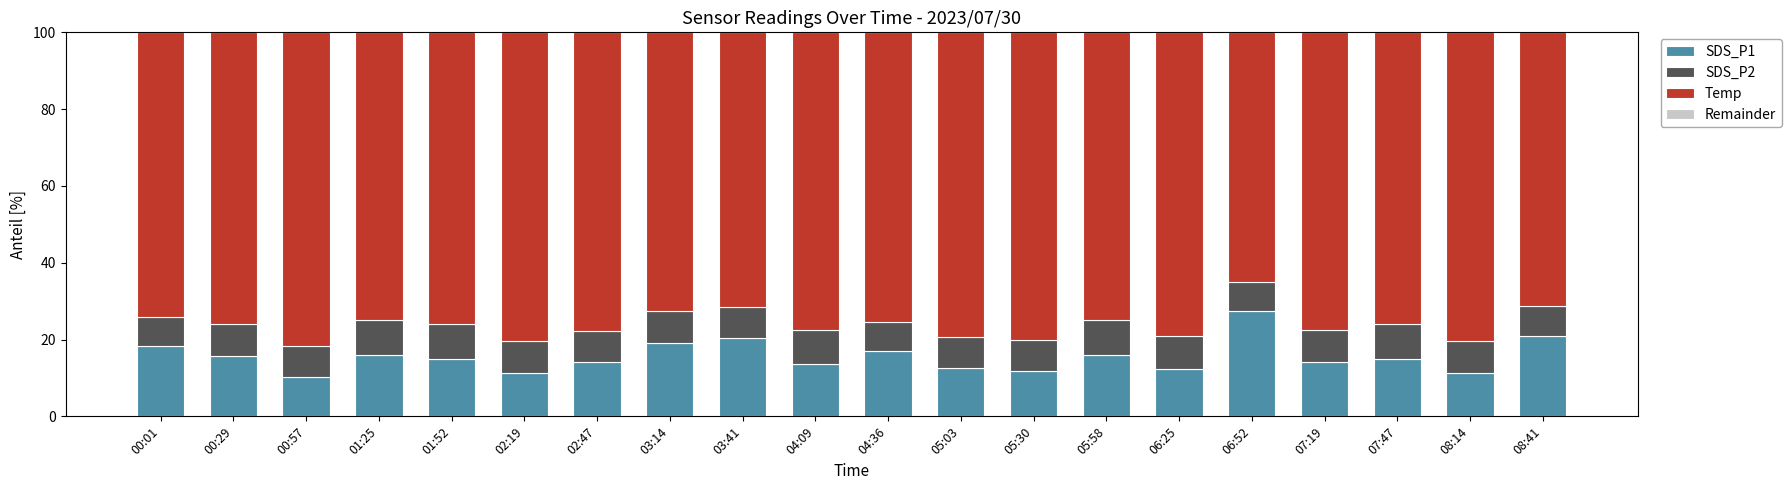

What is the maximum value for SDS_P1?

27.5